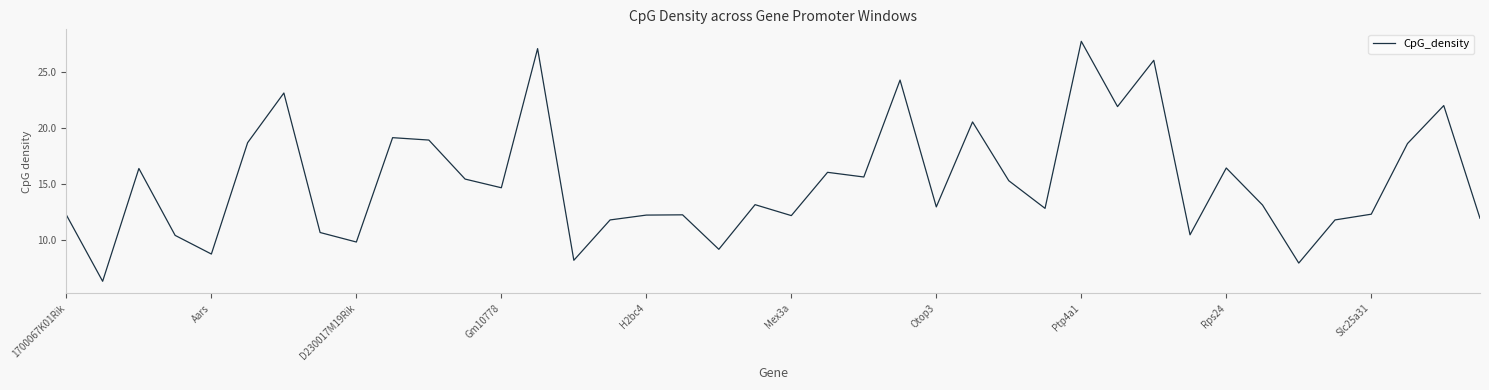

What is the greatest value displayed?

27.7